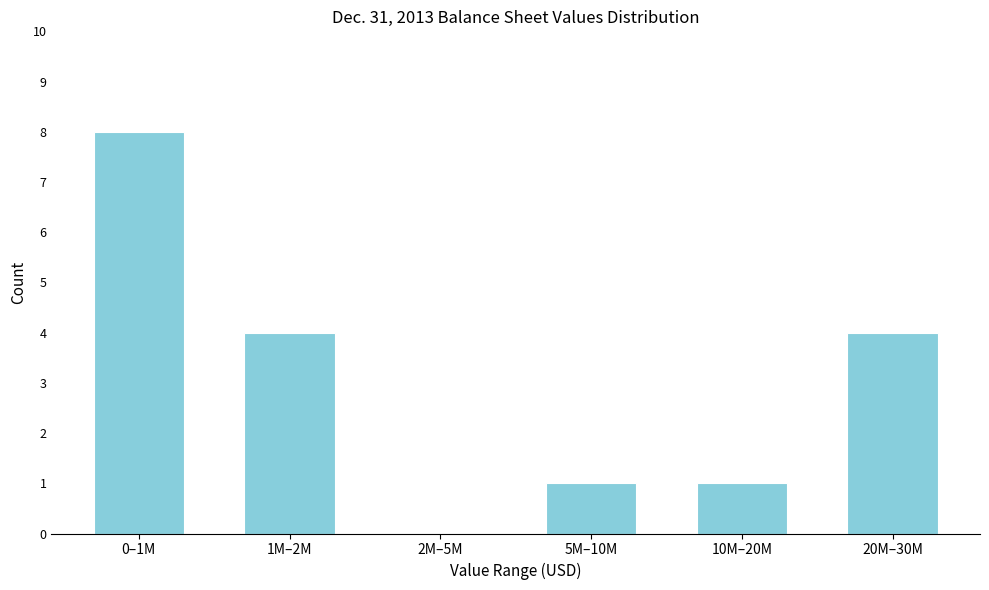

Reading left to right, what are all the values shown in this chart?

0–1M=8	1M–2M=4	2M–5M=0	5M–10M=1	10M–20M=1	20M–30M=4